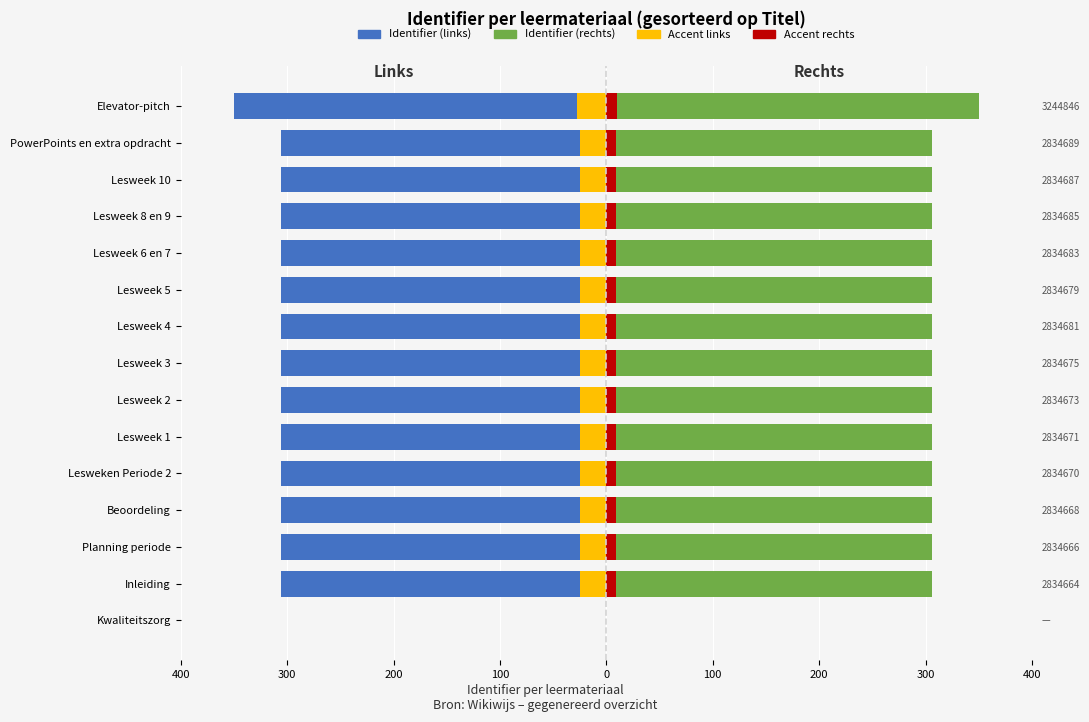

What is the maximum value for Identifier (rechts)?

350.0